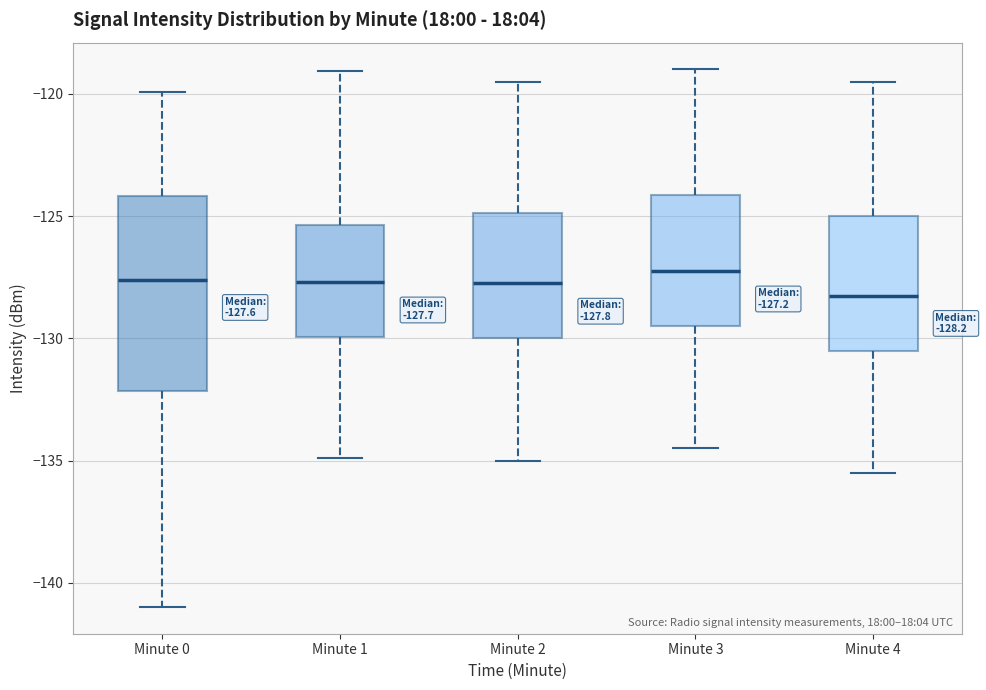

Comparing the boxes themselves (not the whiskers), which one is the tallest?

Minute 0